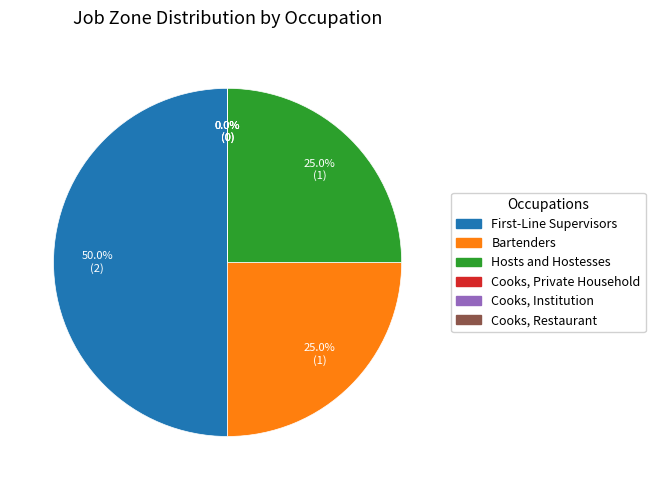

Combined, do Bartenders and Cooks, Institution and Cafeteria account for over 50%?

No